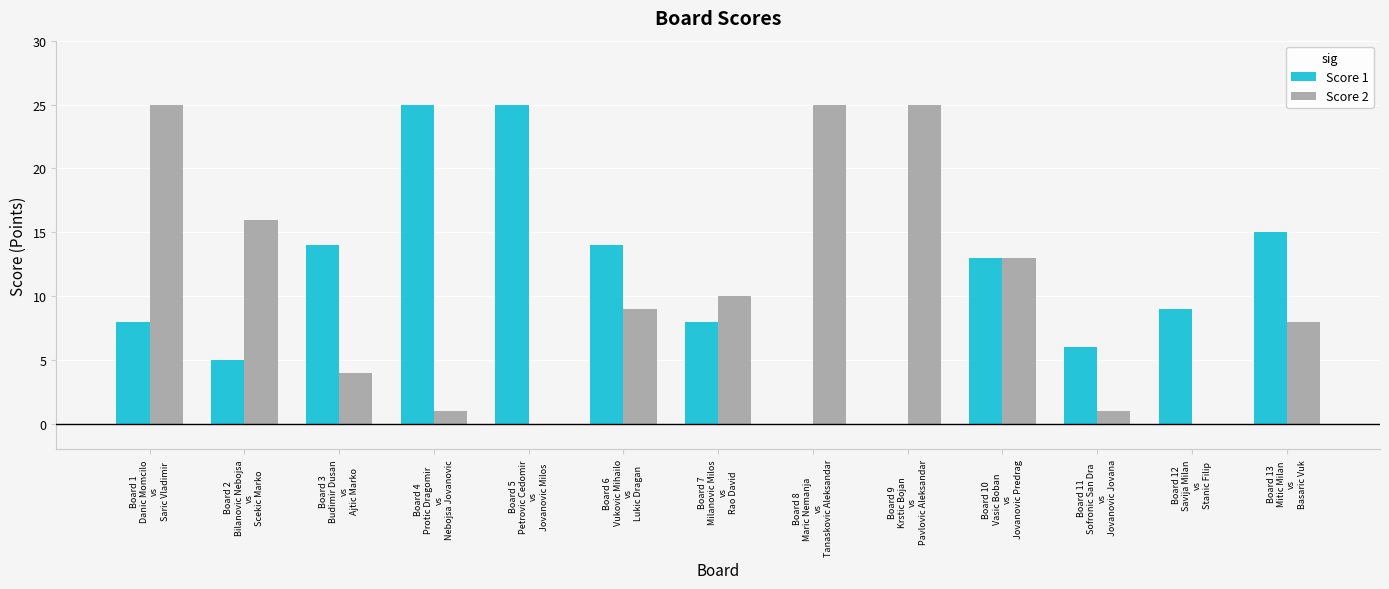

The value of Score 2 at Board 9
Krstic Bojan
vs
Pavlovic Aleksandar is 16. True or false?

False